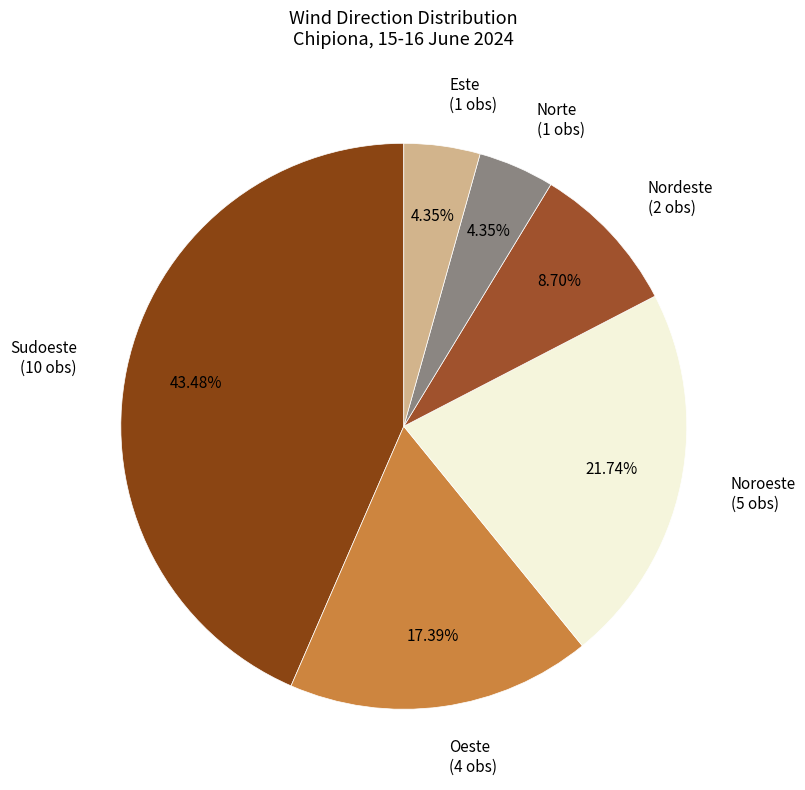

Is there any slice that represents more than half of the pie?

No